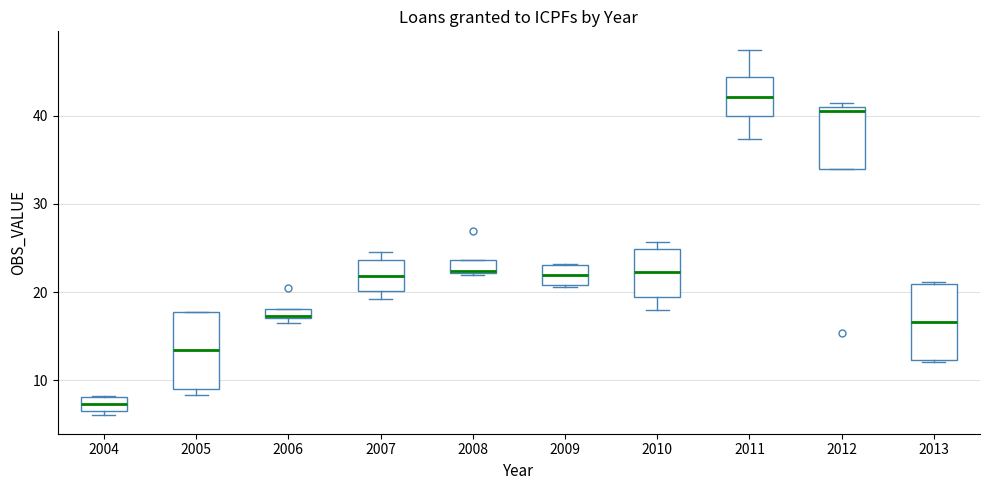

Which box has the lowest median line?

2004